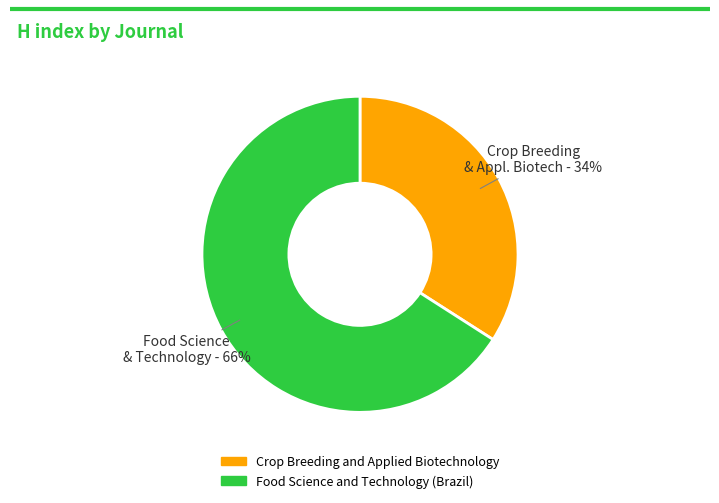

What is the smallest slice in the pie chart?

Crop Breeding and Applied Biotechnology